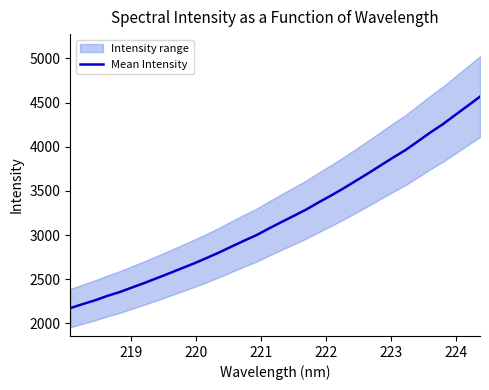

What is the highest value of the Mean Intensity series?

4566.3